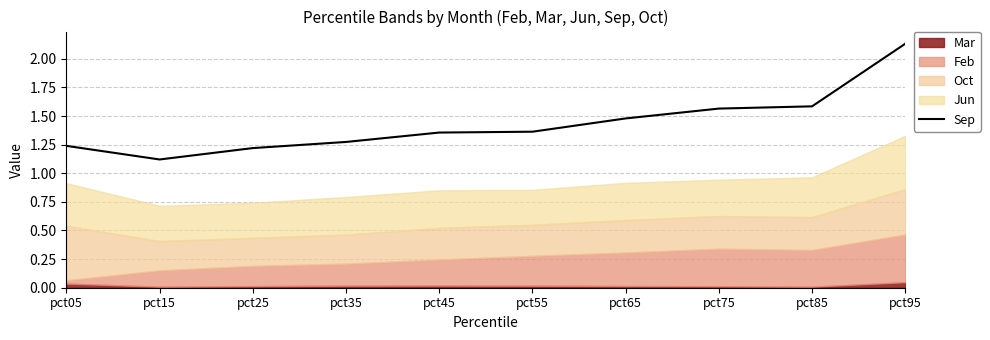

Which label corresponds to the largest value in the chart?

pct95